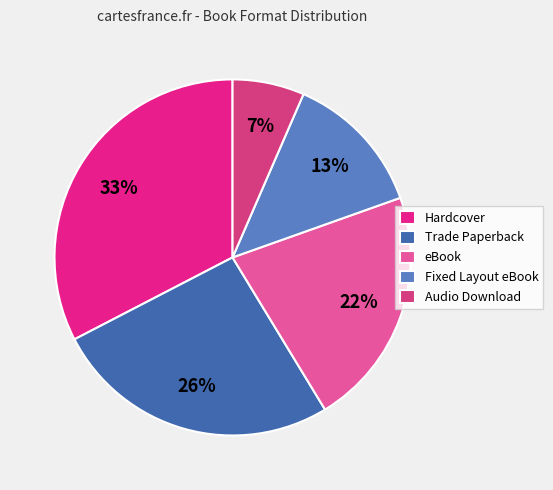

Approximately how many times larger is the value at Trade Paperback compared to Fixed Layout eBook?

2.0